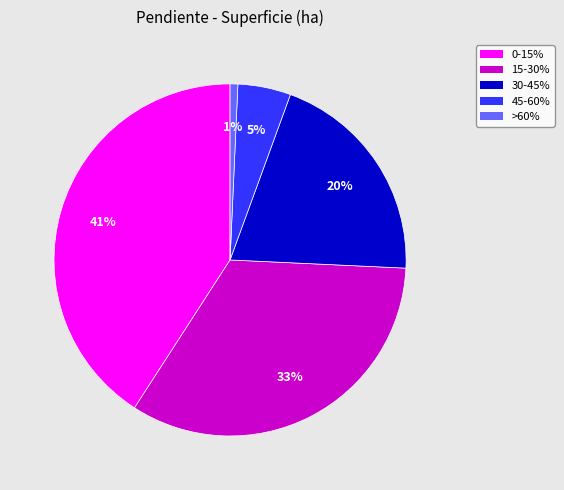

Which slice is the smallest?

>60%